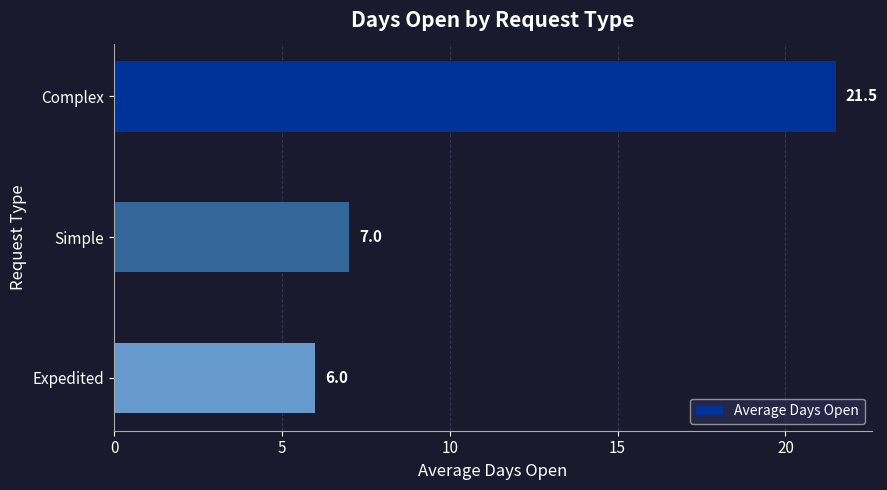

True or false: the data shows 3.0 at Simple.

False